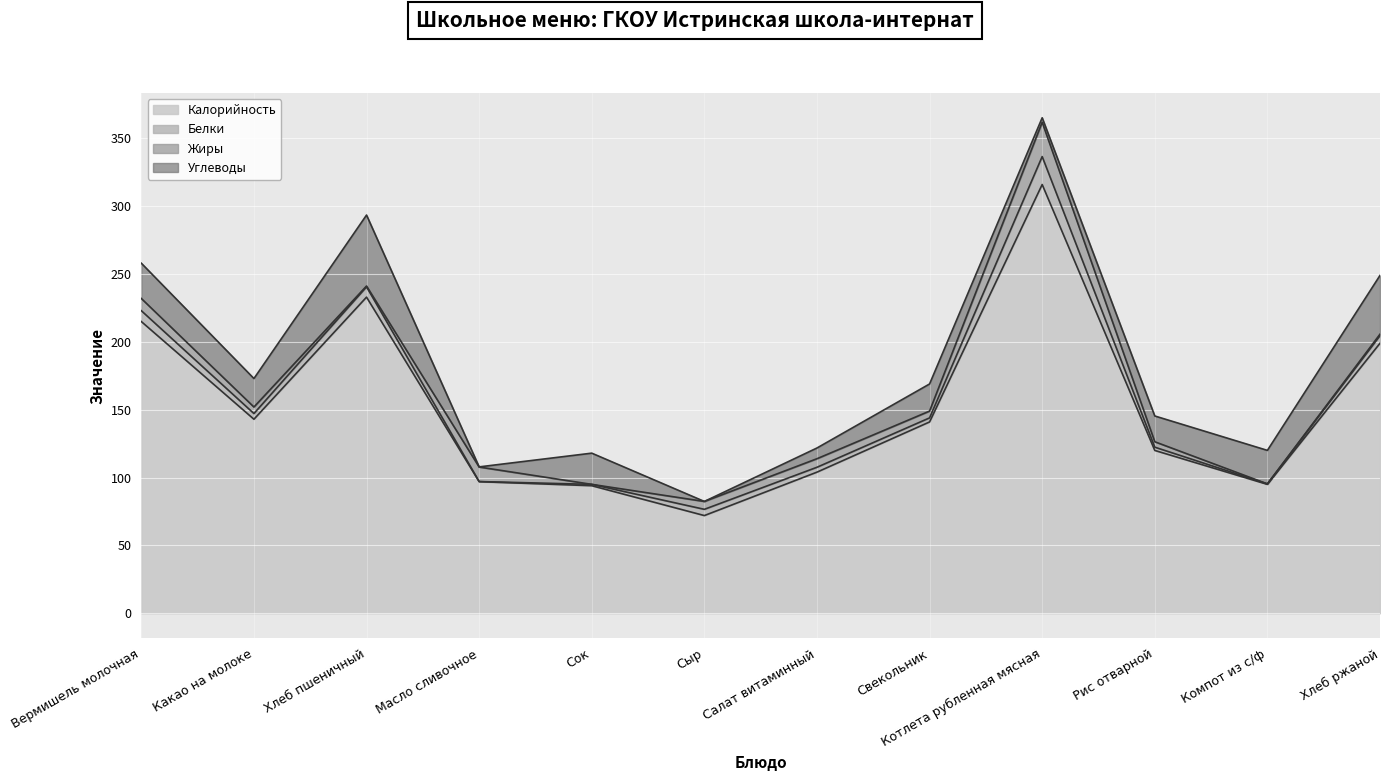

What is the value of the Жиры point at the 4th from the left?

10.7